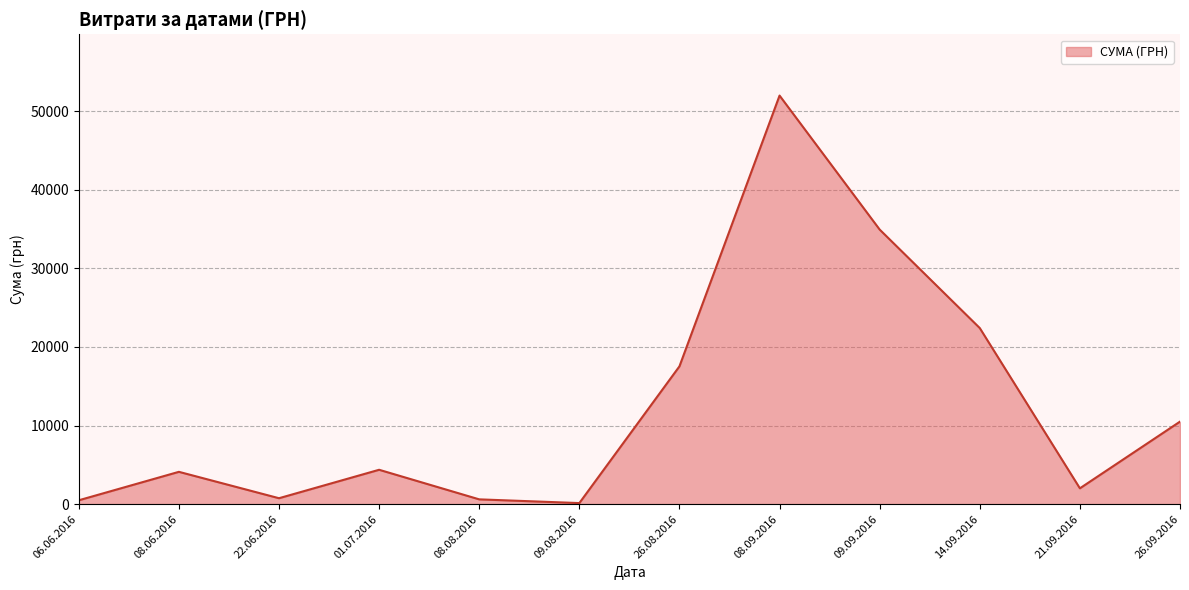

Approximately how many times larger is the value at 01.07.2016 compared to 08.06.2016?

1.1